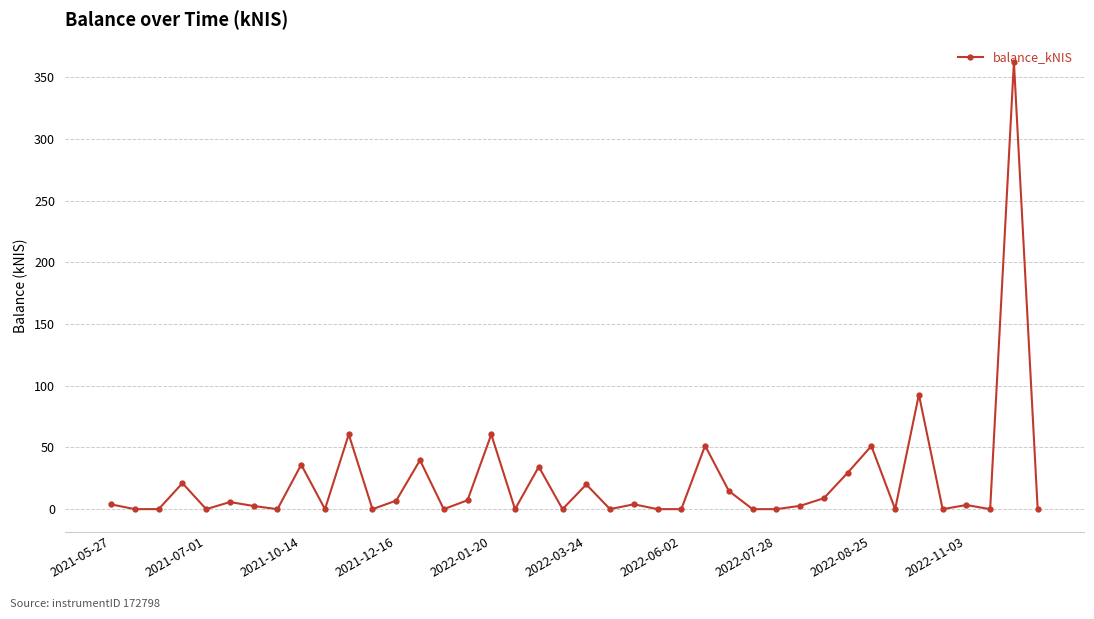

True or false: there are more than 0 points higher than both neighbors.

True